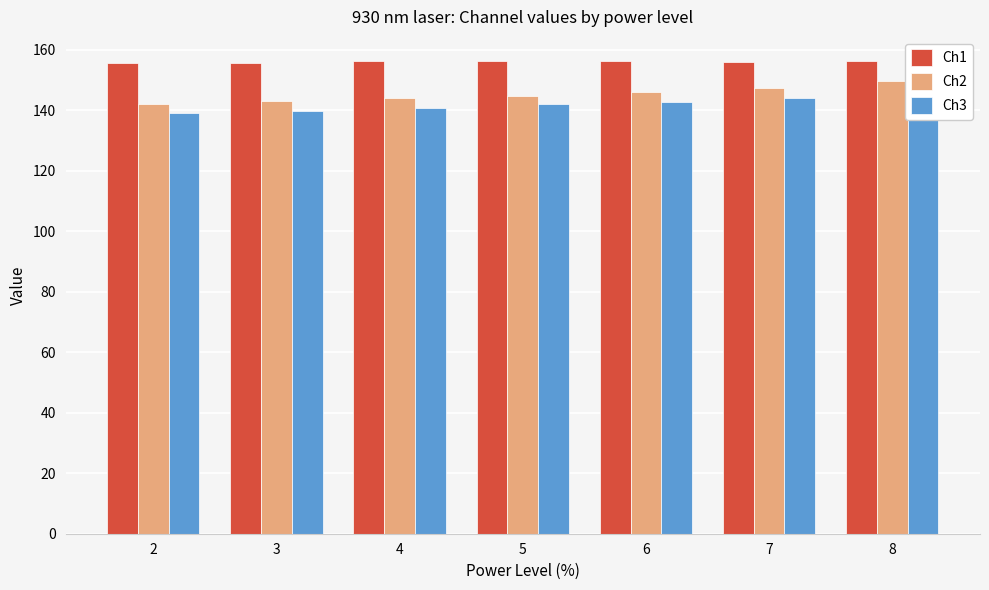

Rank the series by their average value, from lowest to highest.

Ch3, Ch2, Ch1